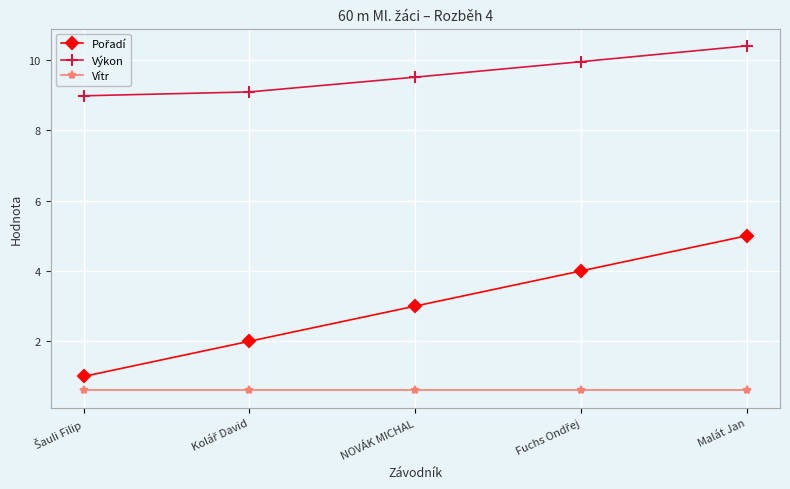

What is the sum of all Vítr values?

3.0